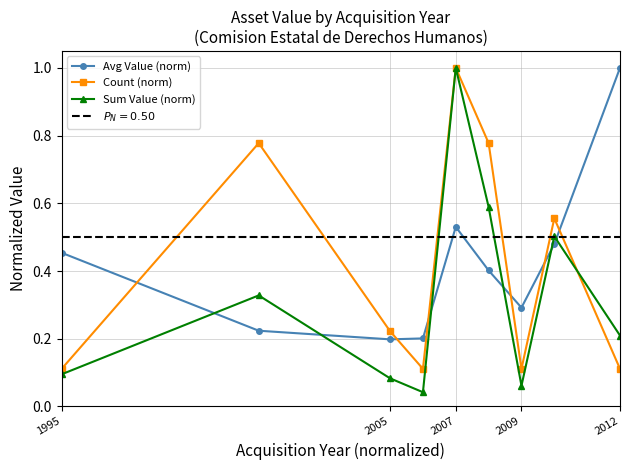

Which series has the largest total across all categories?

Avg Value (norm)